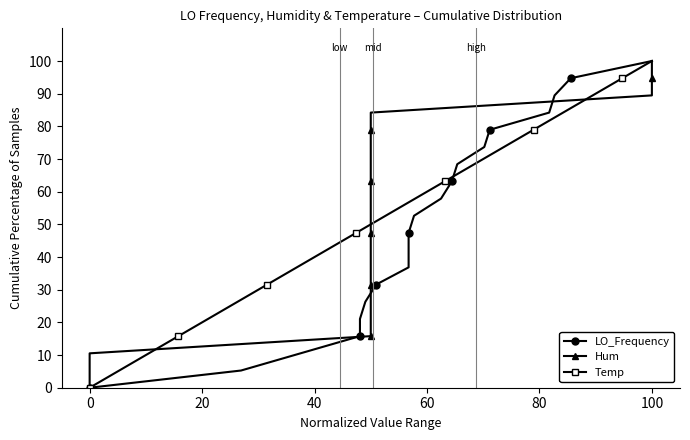

True or false: LO_Frequency and Hum intersect in this chart.

False